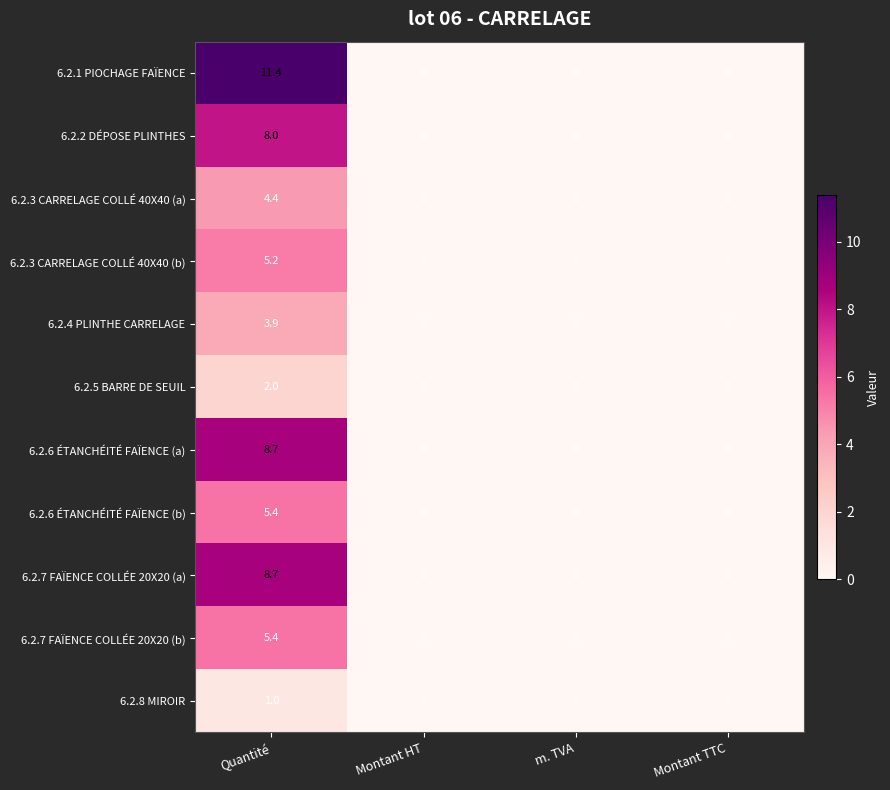

What is the maximum value shown in the chart?

11.4